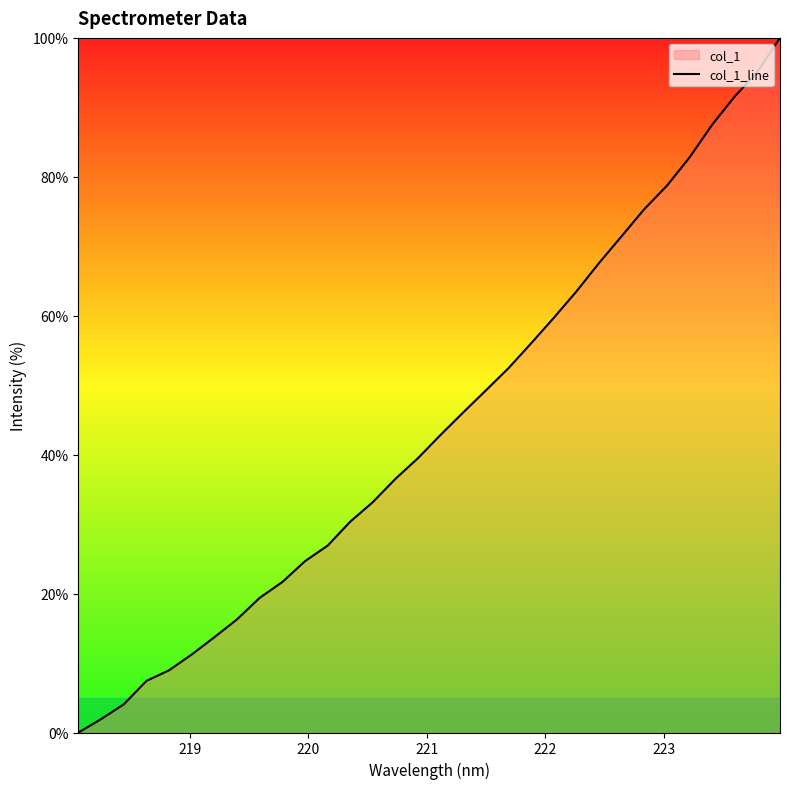

What is the greatest value displayed?

100.0